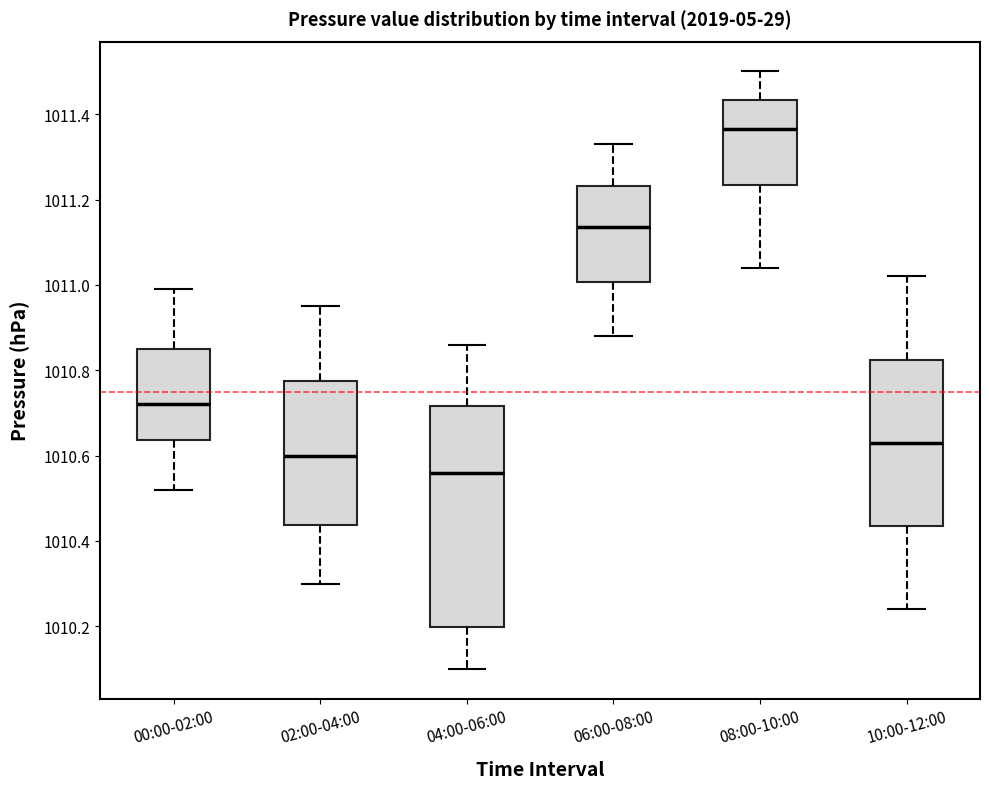

Comparing the boxes themselves (not the whiskers), which one is the tallest?

04:00-06:00